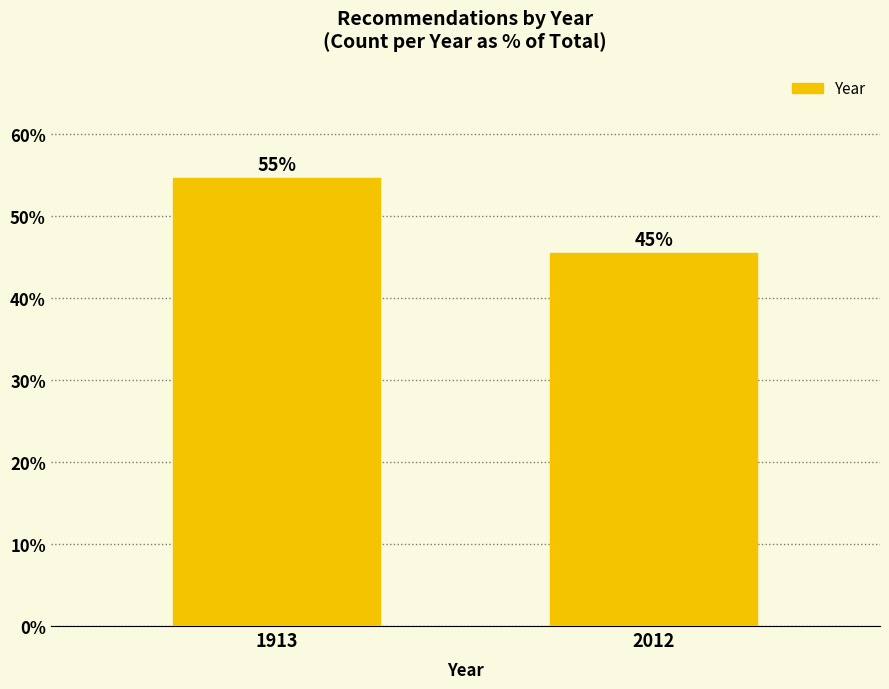

What is the value of the 1st bar from the left?

54.5